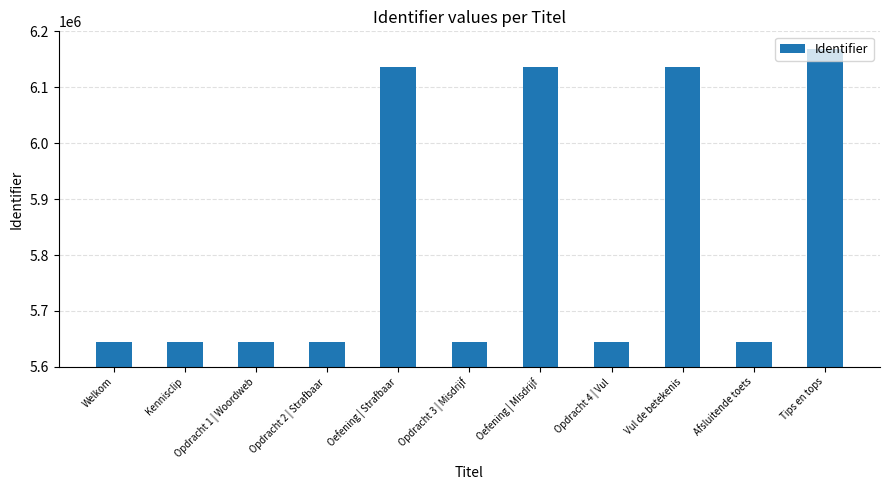

Are the bars grouped side by side (vs. stacked)?

No